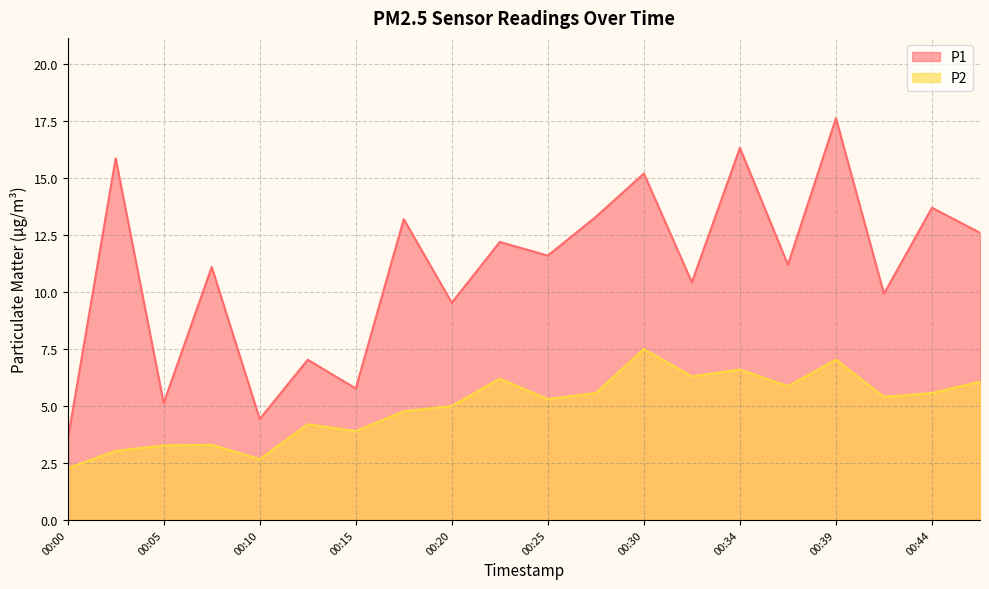

List the series in order of their overall mean, lowest first.

P2, P1